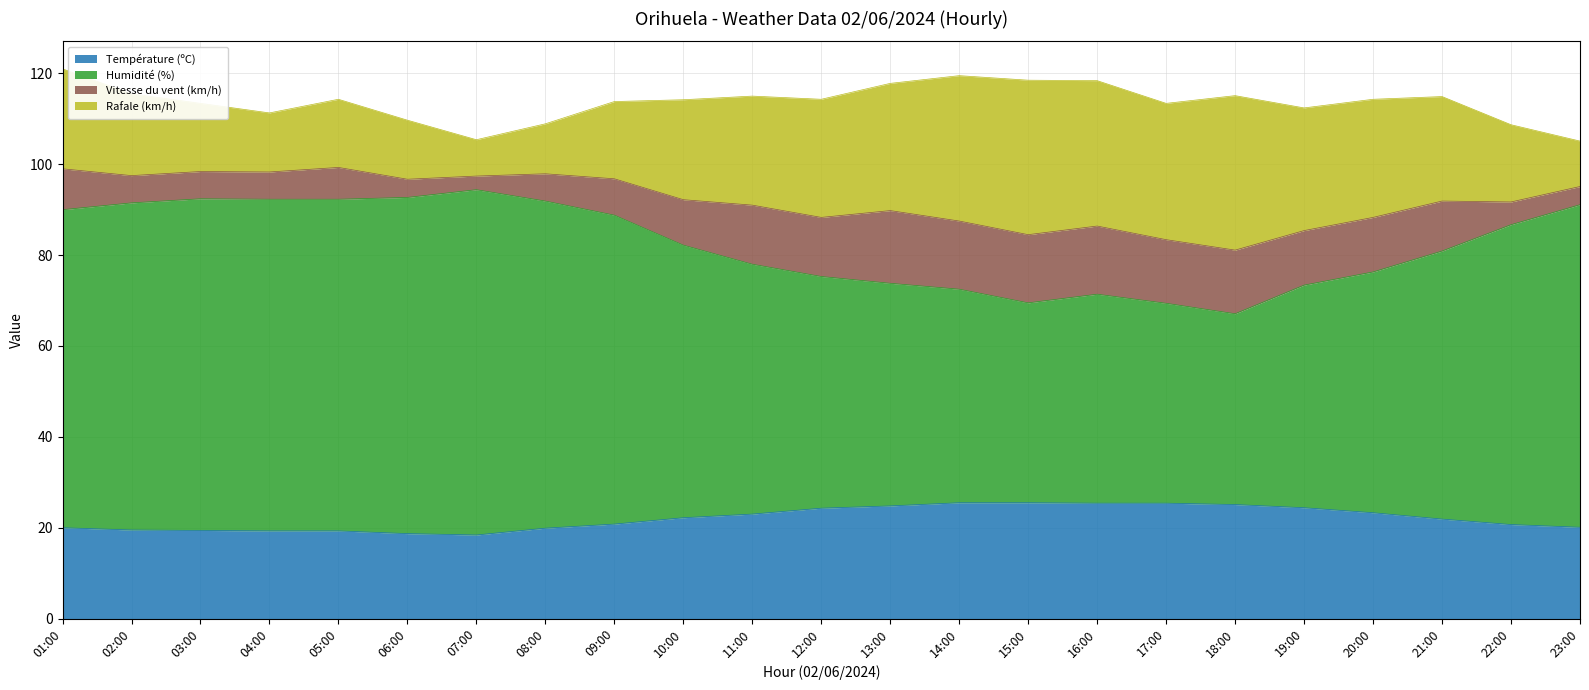

What is the lowest value of the Température (ºC) series?

18.4